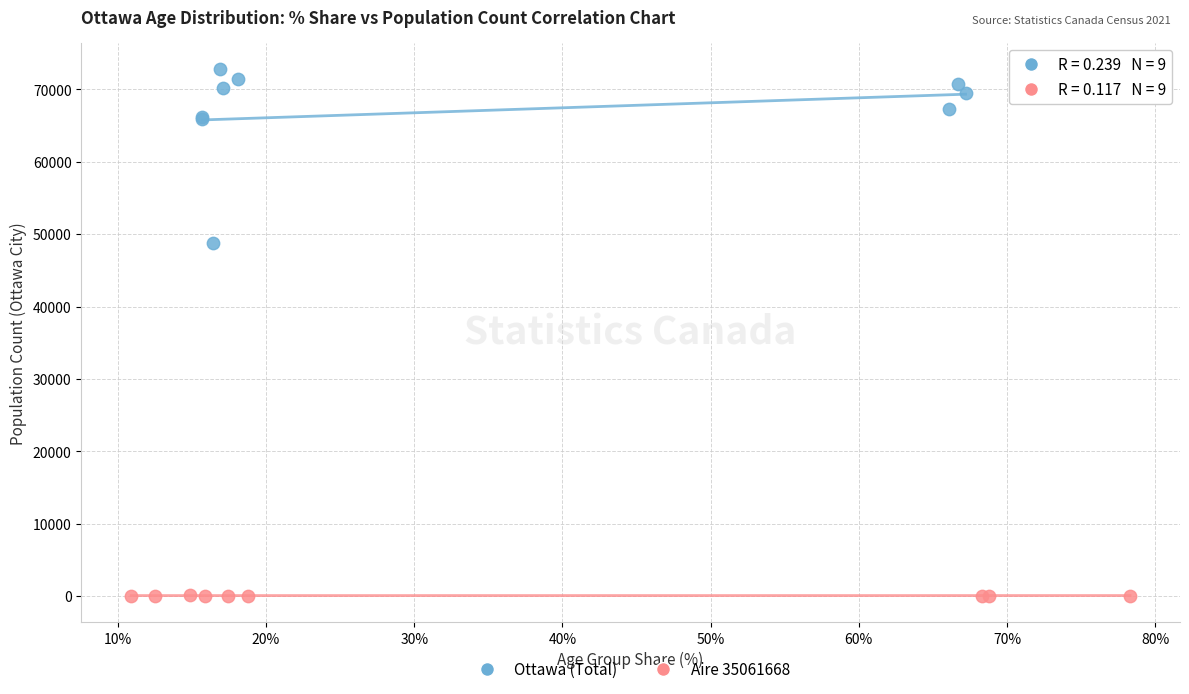

Which series contains the lowest Y value?

Aire 35061668